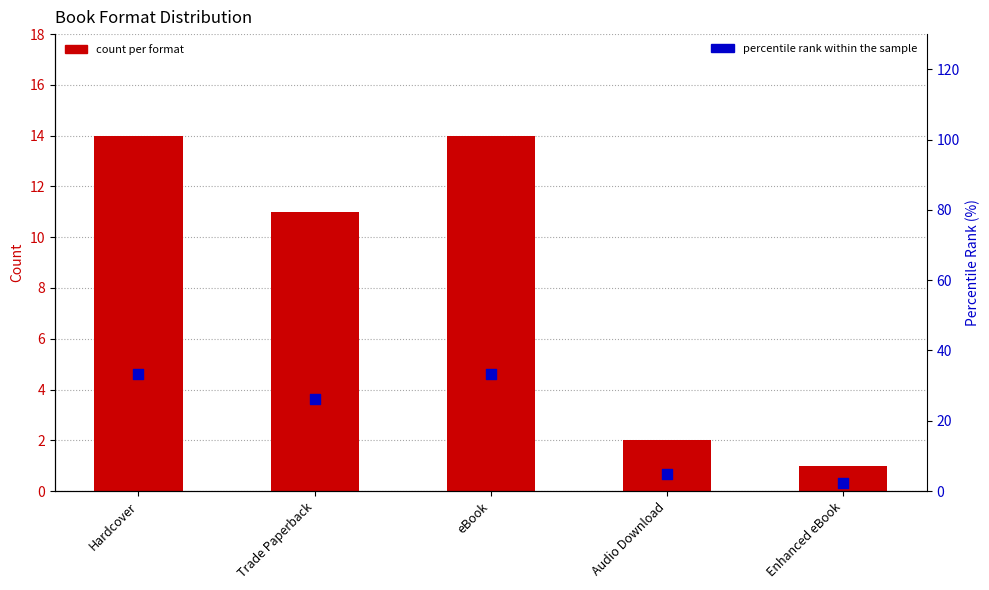

Which series has the largest Y range (max minus min)?

percentile rank within the sample